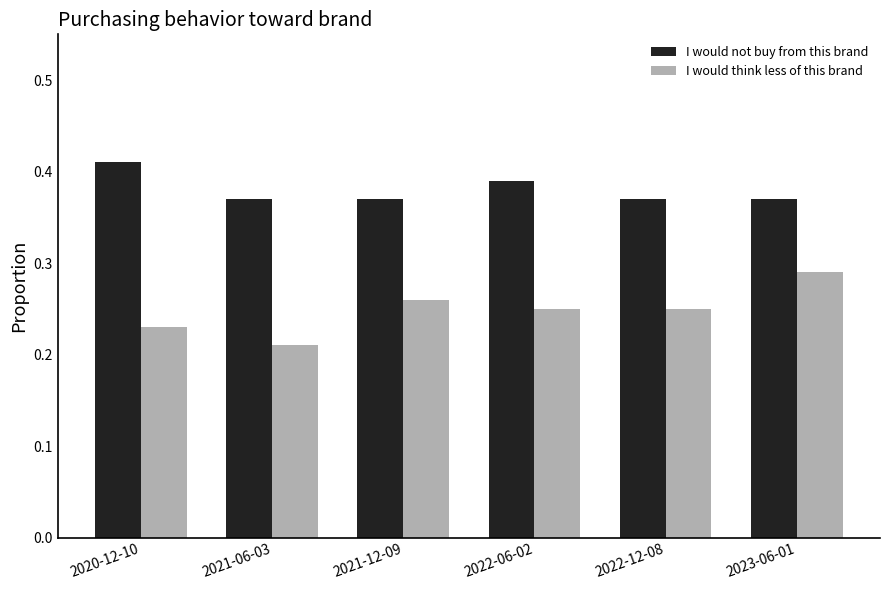

How many bars are there in each group?

2